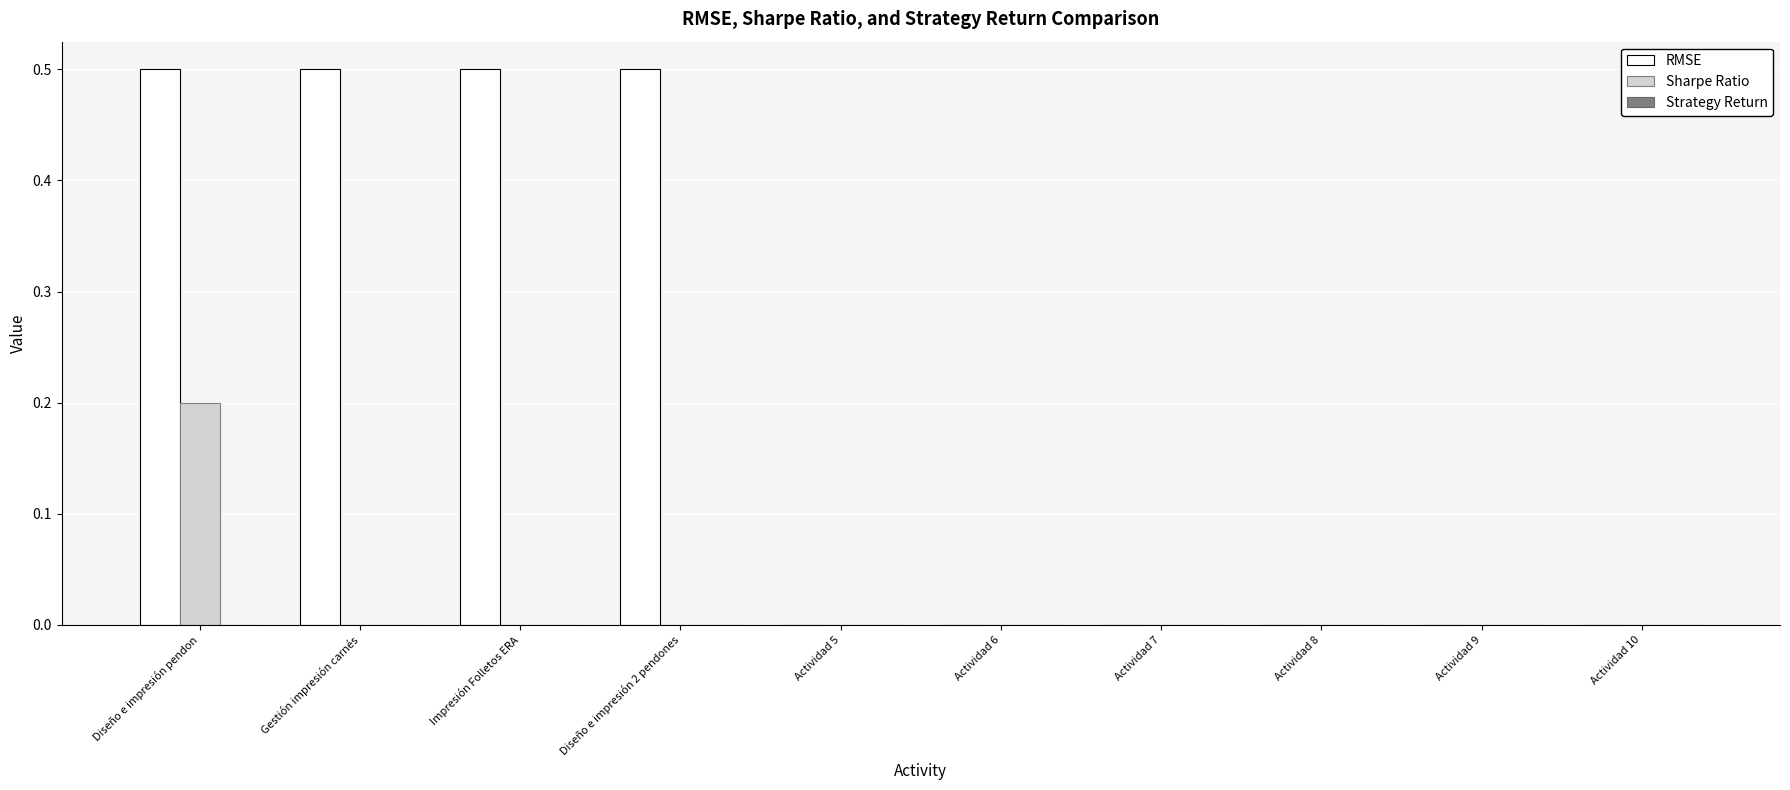

What is the maximum value for Sharpe Ratio?

0.2